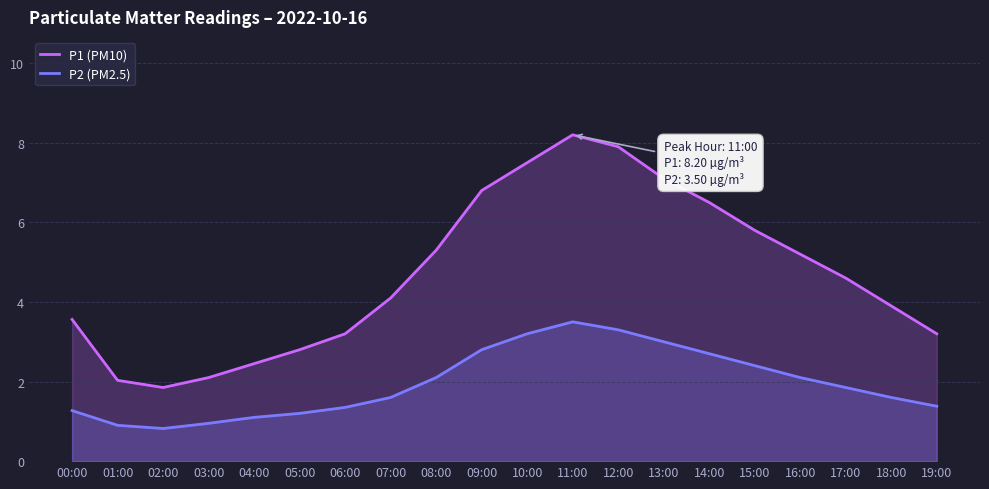

Is the value of P1 (PM10) at 12:00 greater than the value of P2 (PM2.5) at 12:00?

Yes